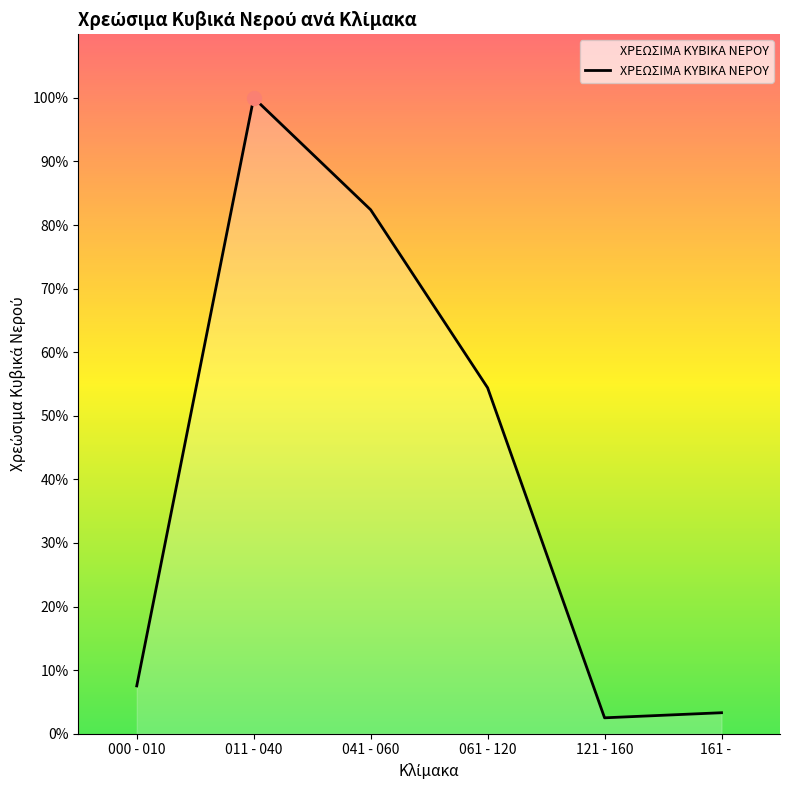

Does the chart display data point markers on the line(s)?

No